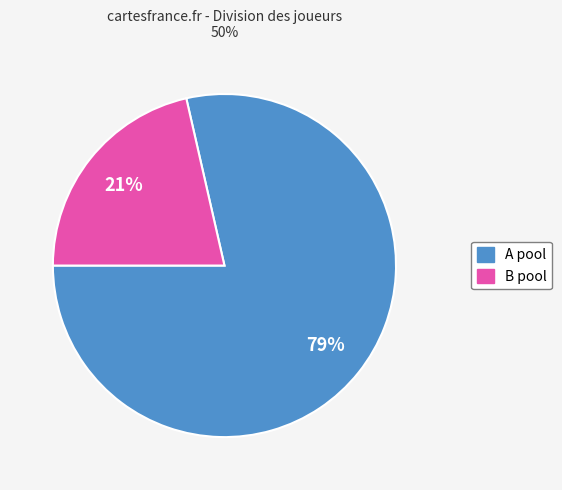

Combined, do A pool and B pool account for over 50%?

Yes